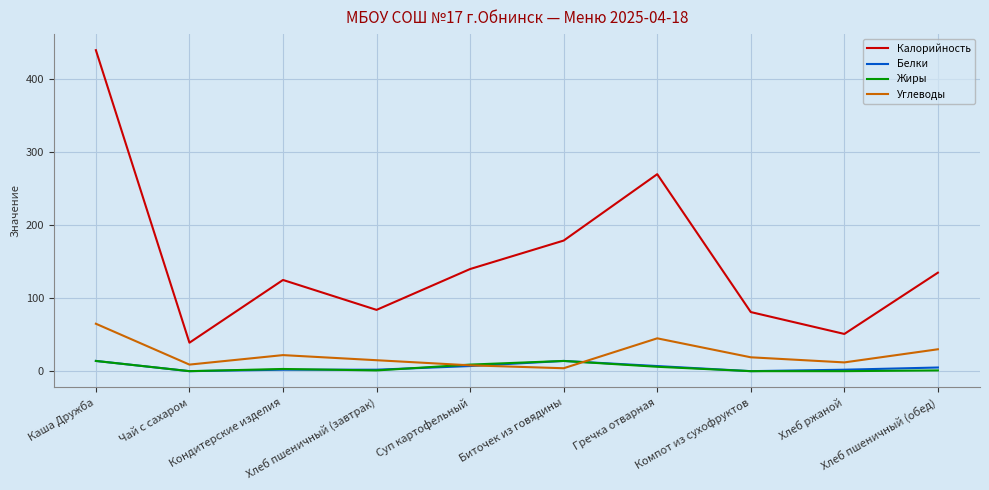

How many interior local peaks does the Углеводы series have?

2